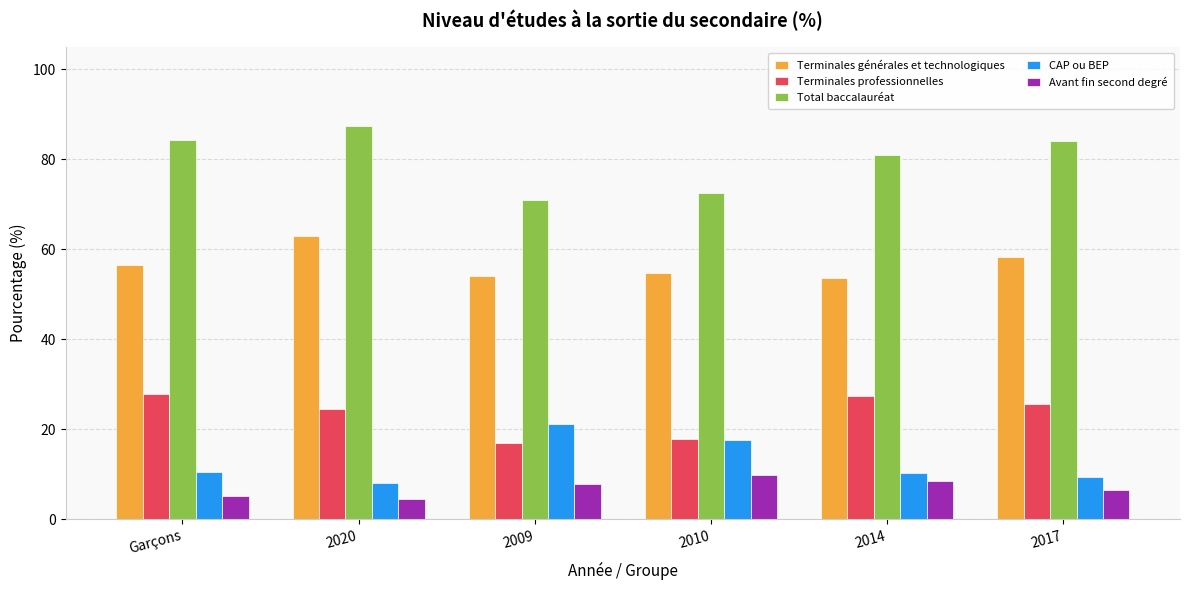

At how many categories does at least one series exceed 37?

6